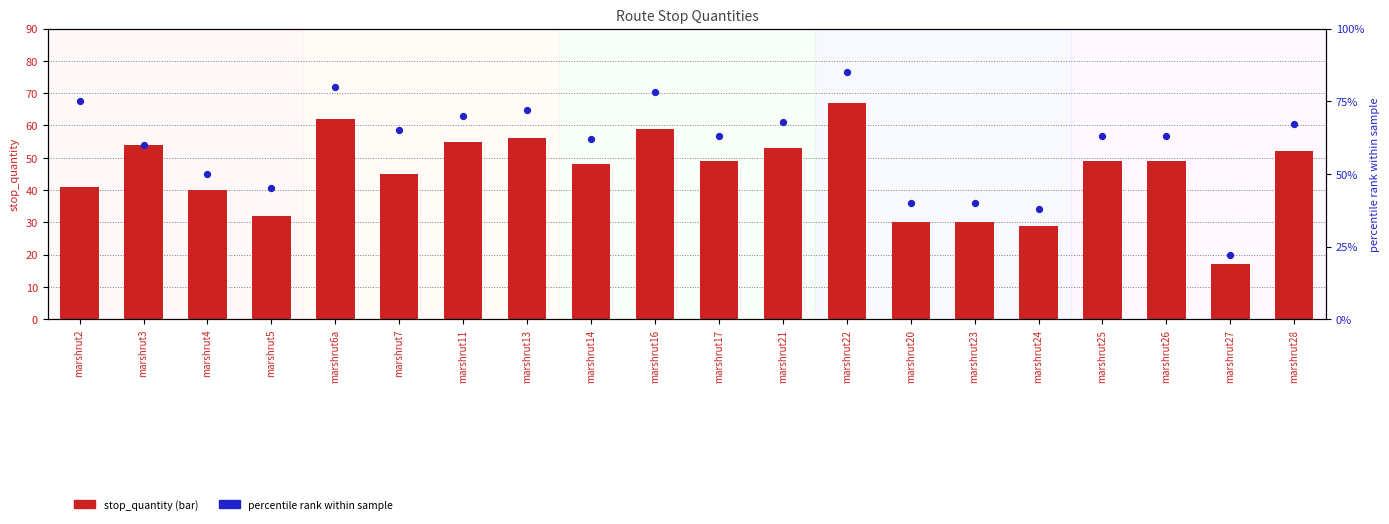

What are all the series names shown in the legend?

stop_quantity, percentile rank